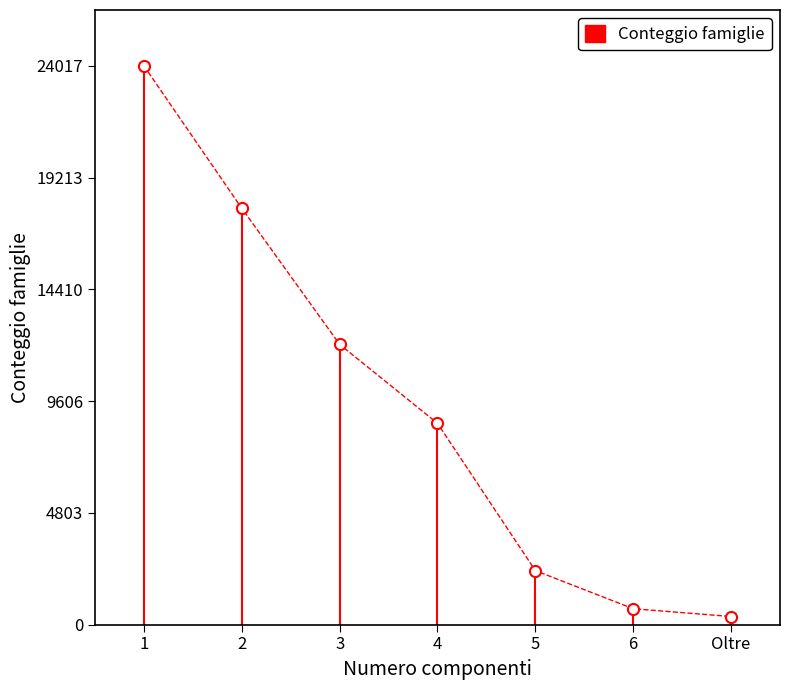

List the labels in order of value, largest first.

1, 2, 3, 4, 5, 6, Oltre